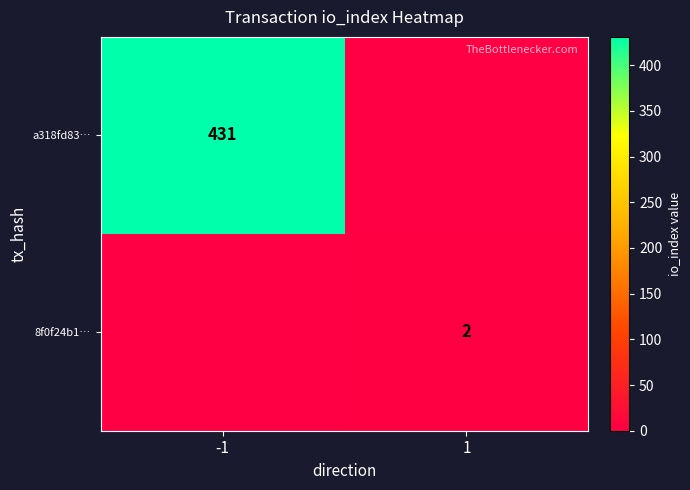

Which label corresponds to the largest value in the chart?

-1